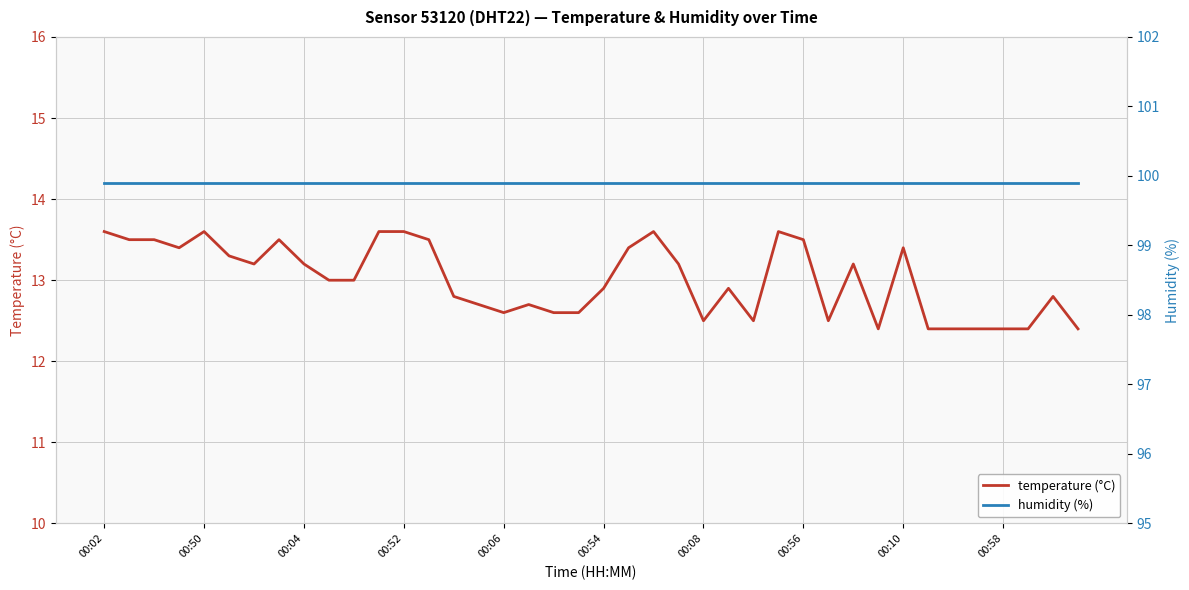

What is the minimum value shown in the chart?

12.4